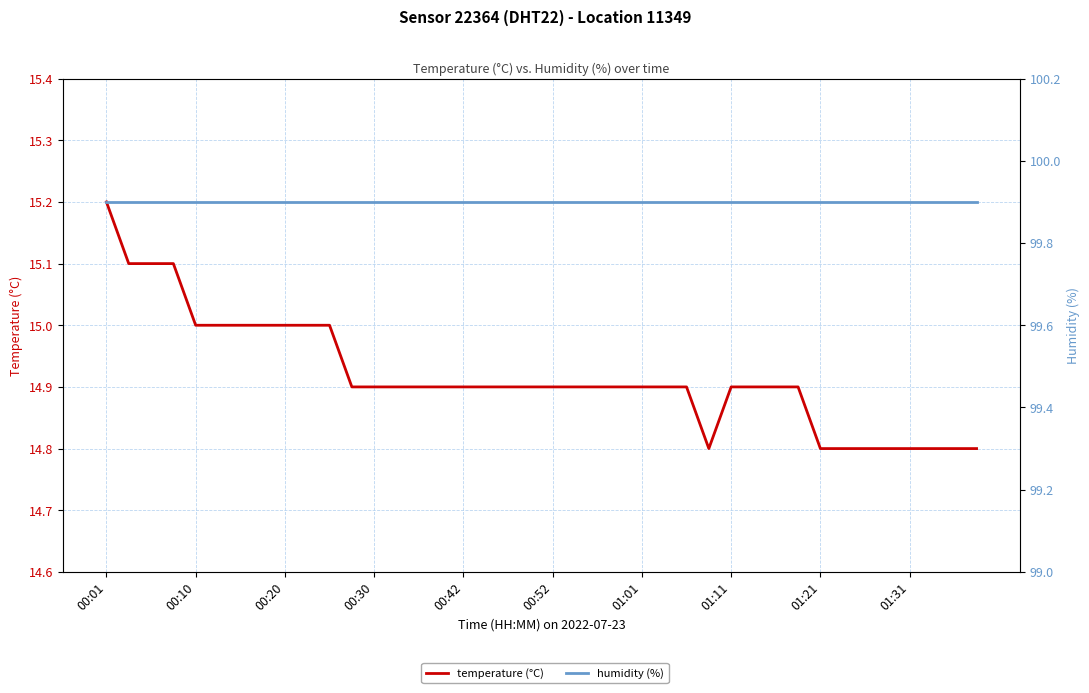

Which series changed the most between 17 and 19?

temperature (°C)